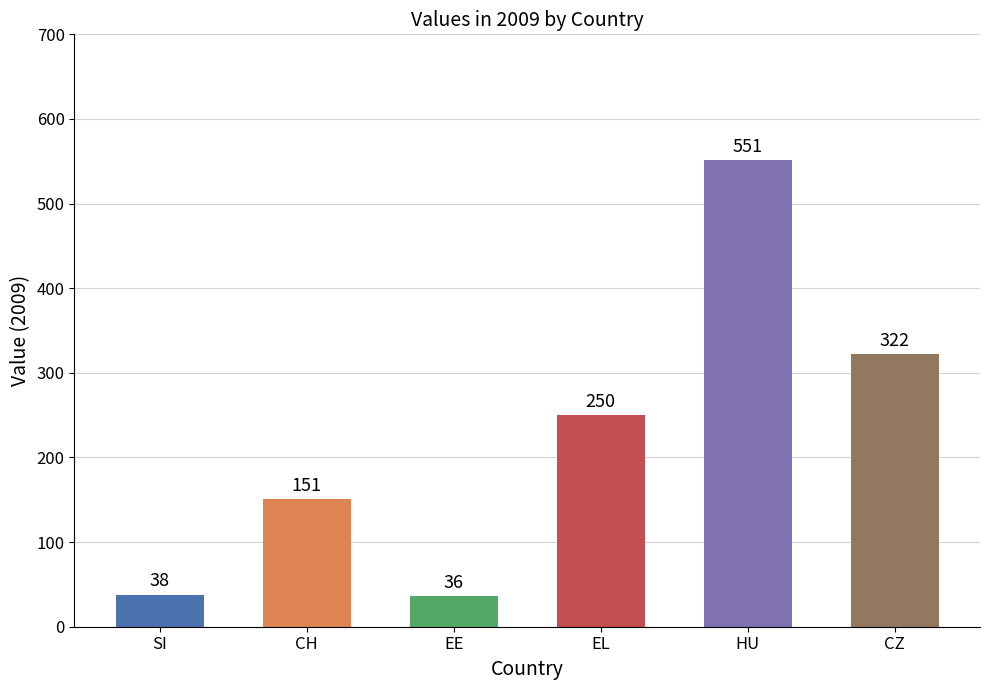

What is the maximum value shown in the chart?

551